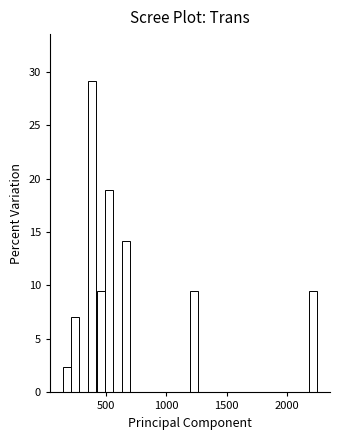

Read against the x-axis, roughly where is the centre of the tallest bar?

400